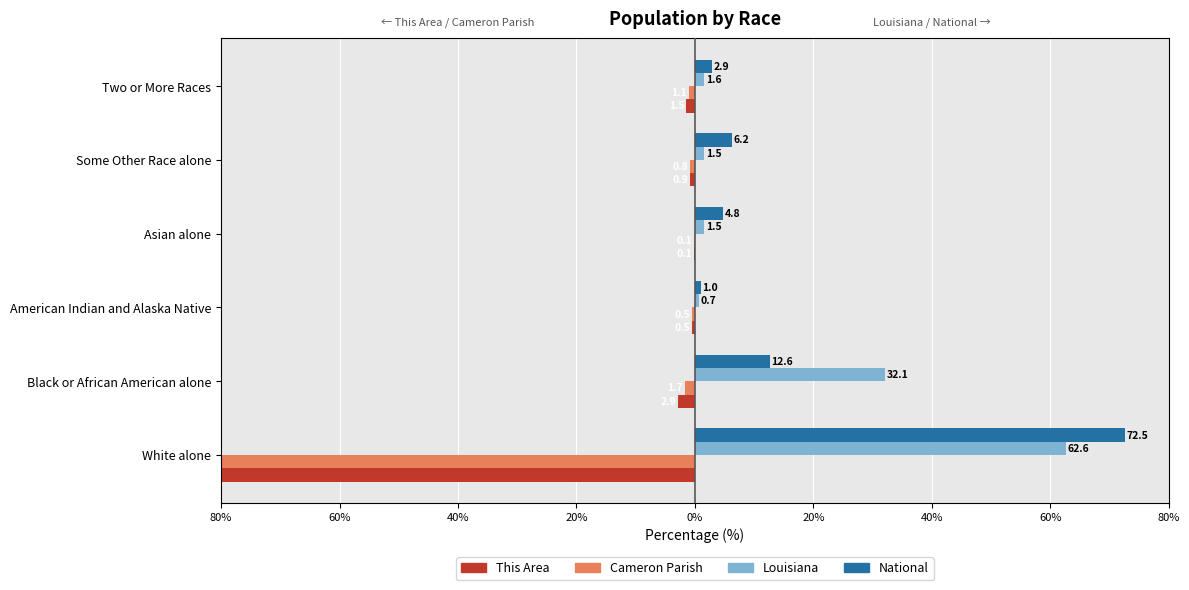

What is the smallest value displayed?

-95.7